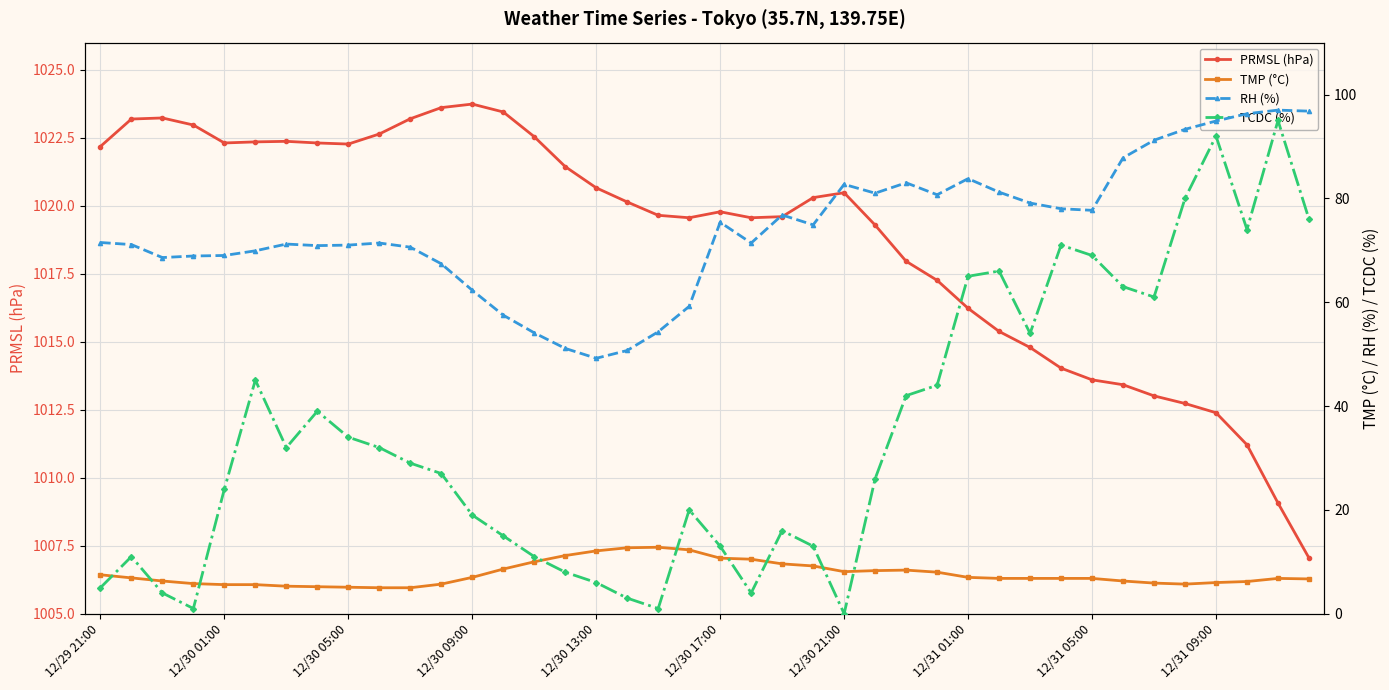

What is the average value of the RH (%) series?

74.1